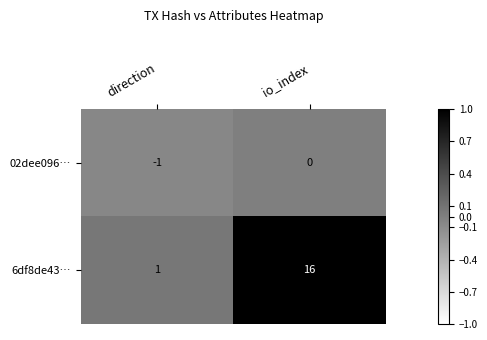

At which category is the sum across all series the highest?

io_index